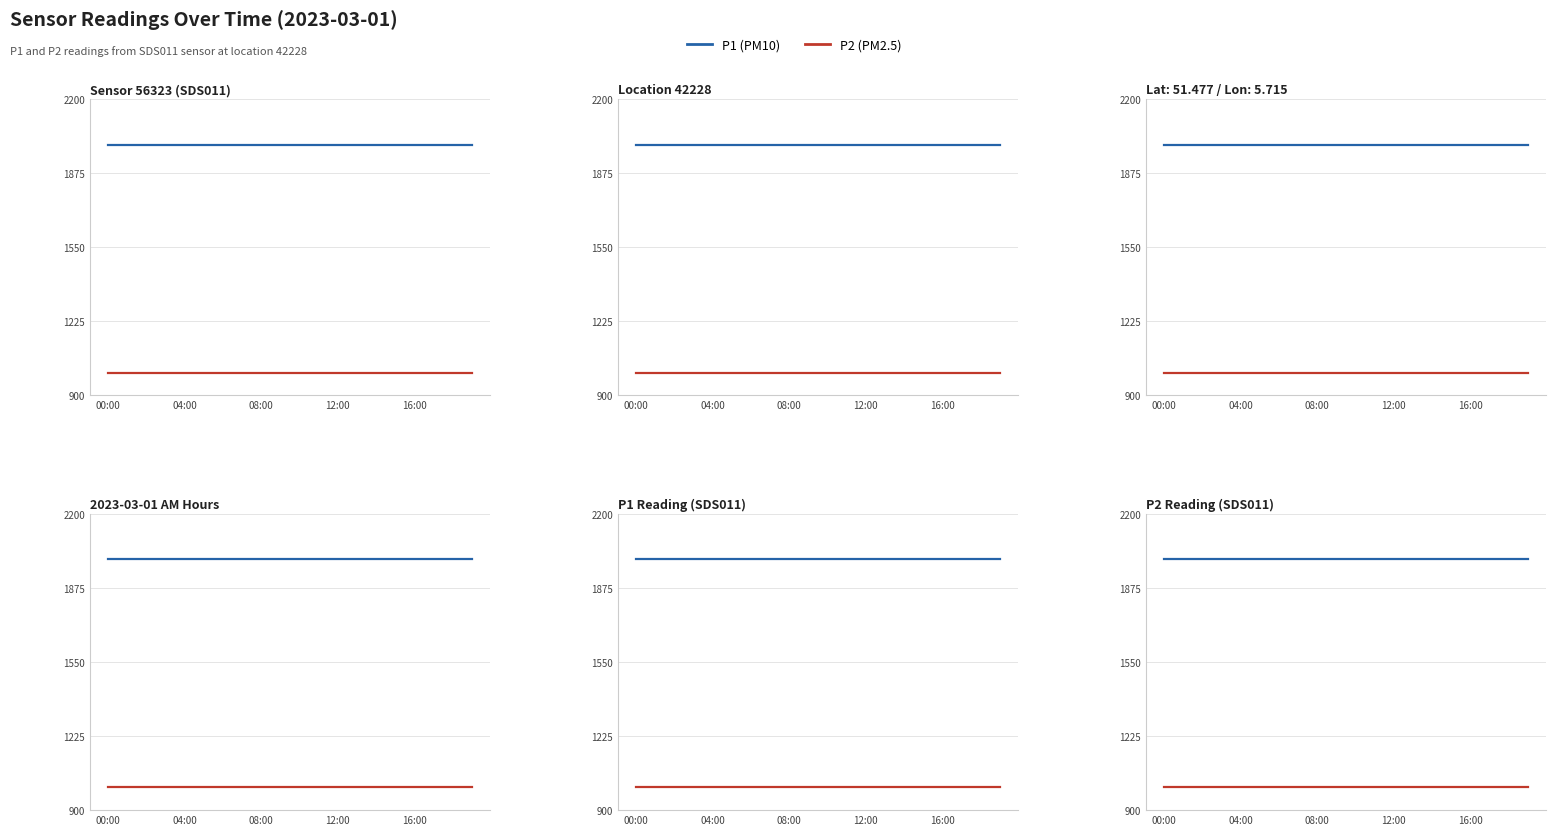

At 12:00, list the series in order from smallest to largest.

P2 (PM2.5), P1 (PM10)